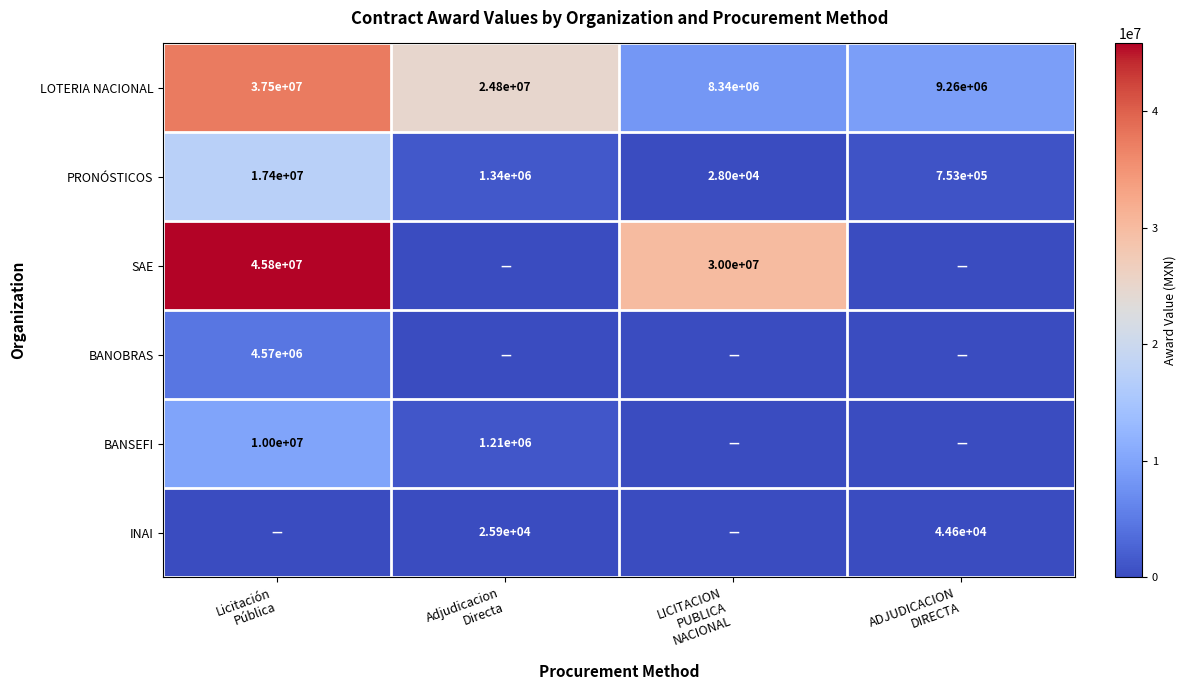

What is the total value across all series at LICITACION
PUBLICA
NACIONAL?

38369707.9